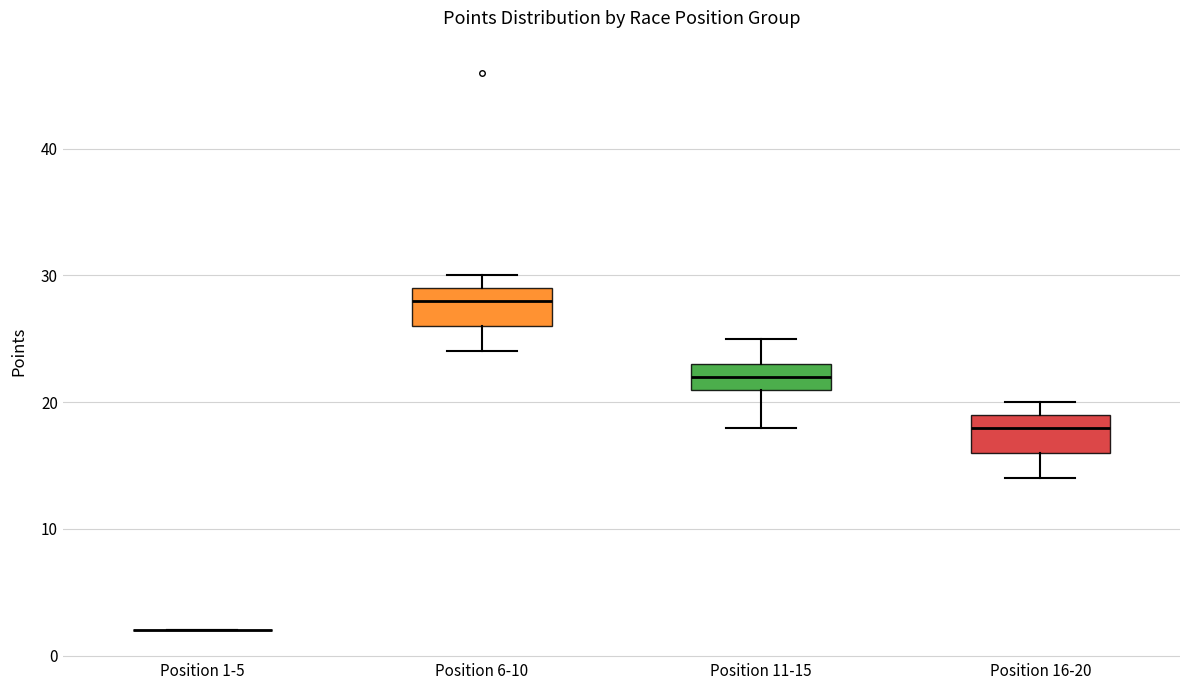

Reading left to right, read every box against the y-axis: the position of its median line, the range the box covers, and the ends of its whiskers. The values are not printed on the chart, so give them approximately, as read against the axis.

Position 1-5: box collapsed to a line at 2, whiskers 2 to 2
Position 6-10: median 28, box 26 to 29, whiskers 24 to 30
Position 11-15: median 22, box 21 to 23, whiskers 18 to 25
Position 16-20: median 18, box 16 to 19, whiskers 14 to 20